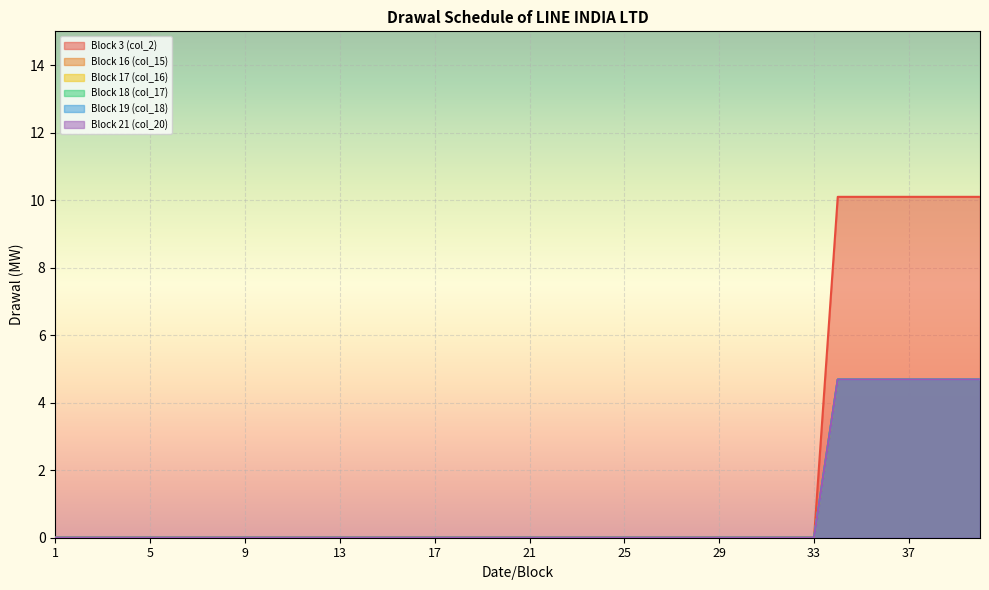

True or false: Block 16 (col_15) has more than 1 points higher than both neighbors.

False